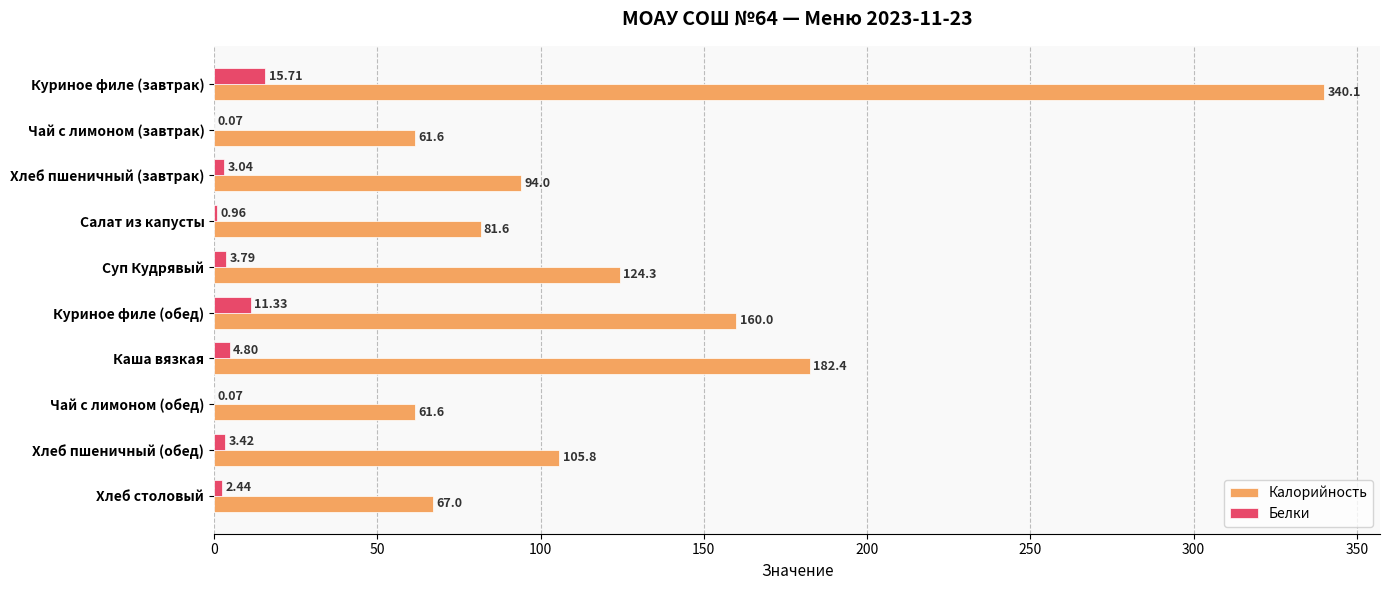

What is the sum of the Калорийность values at Хлеб пшеничный (завтрак) and Куриное филе (обед)?

254.0